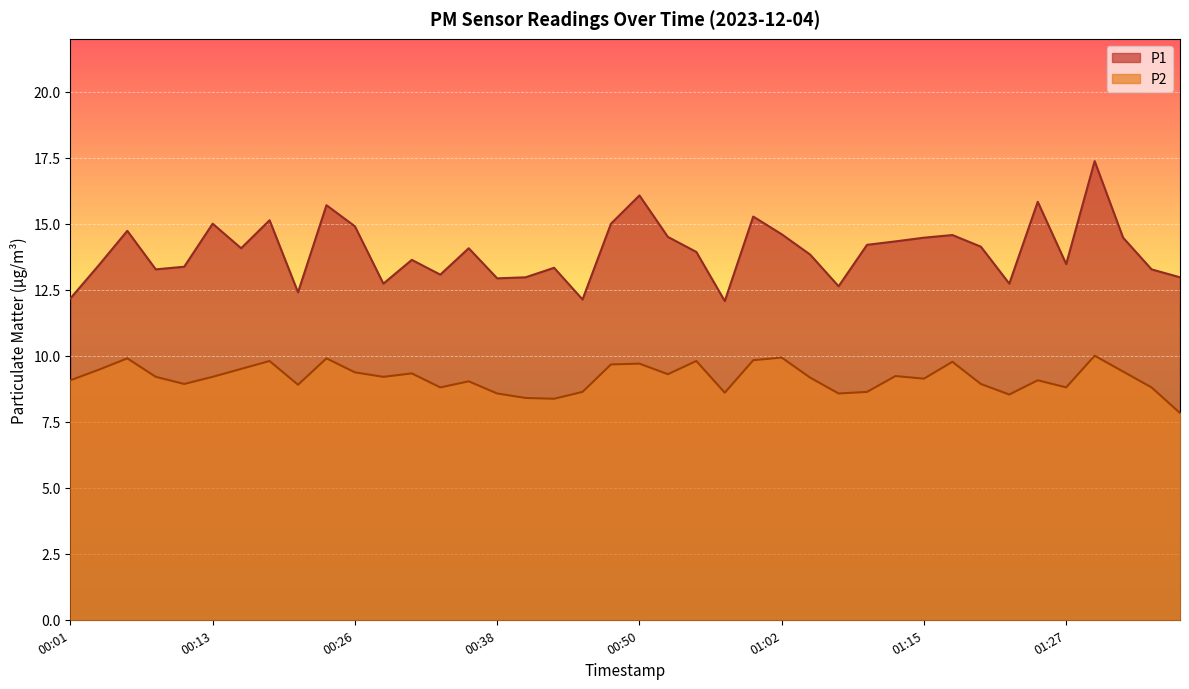

What is the value of the P2 point at the 16th from the left?

8.6